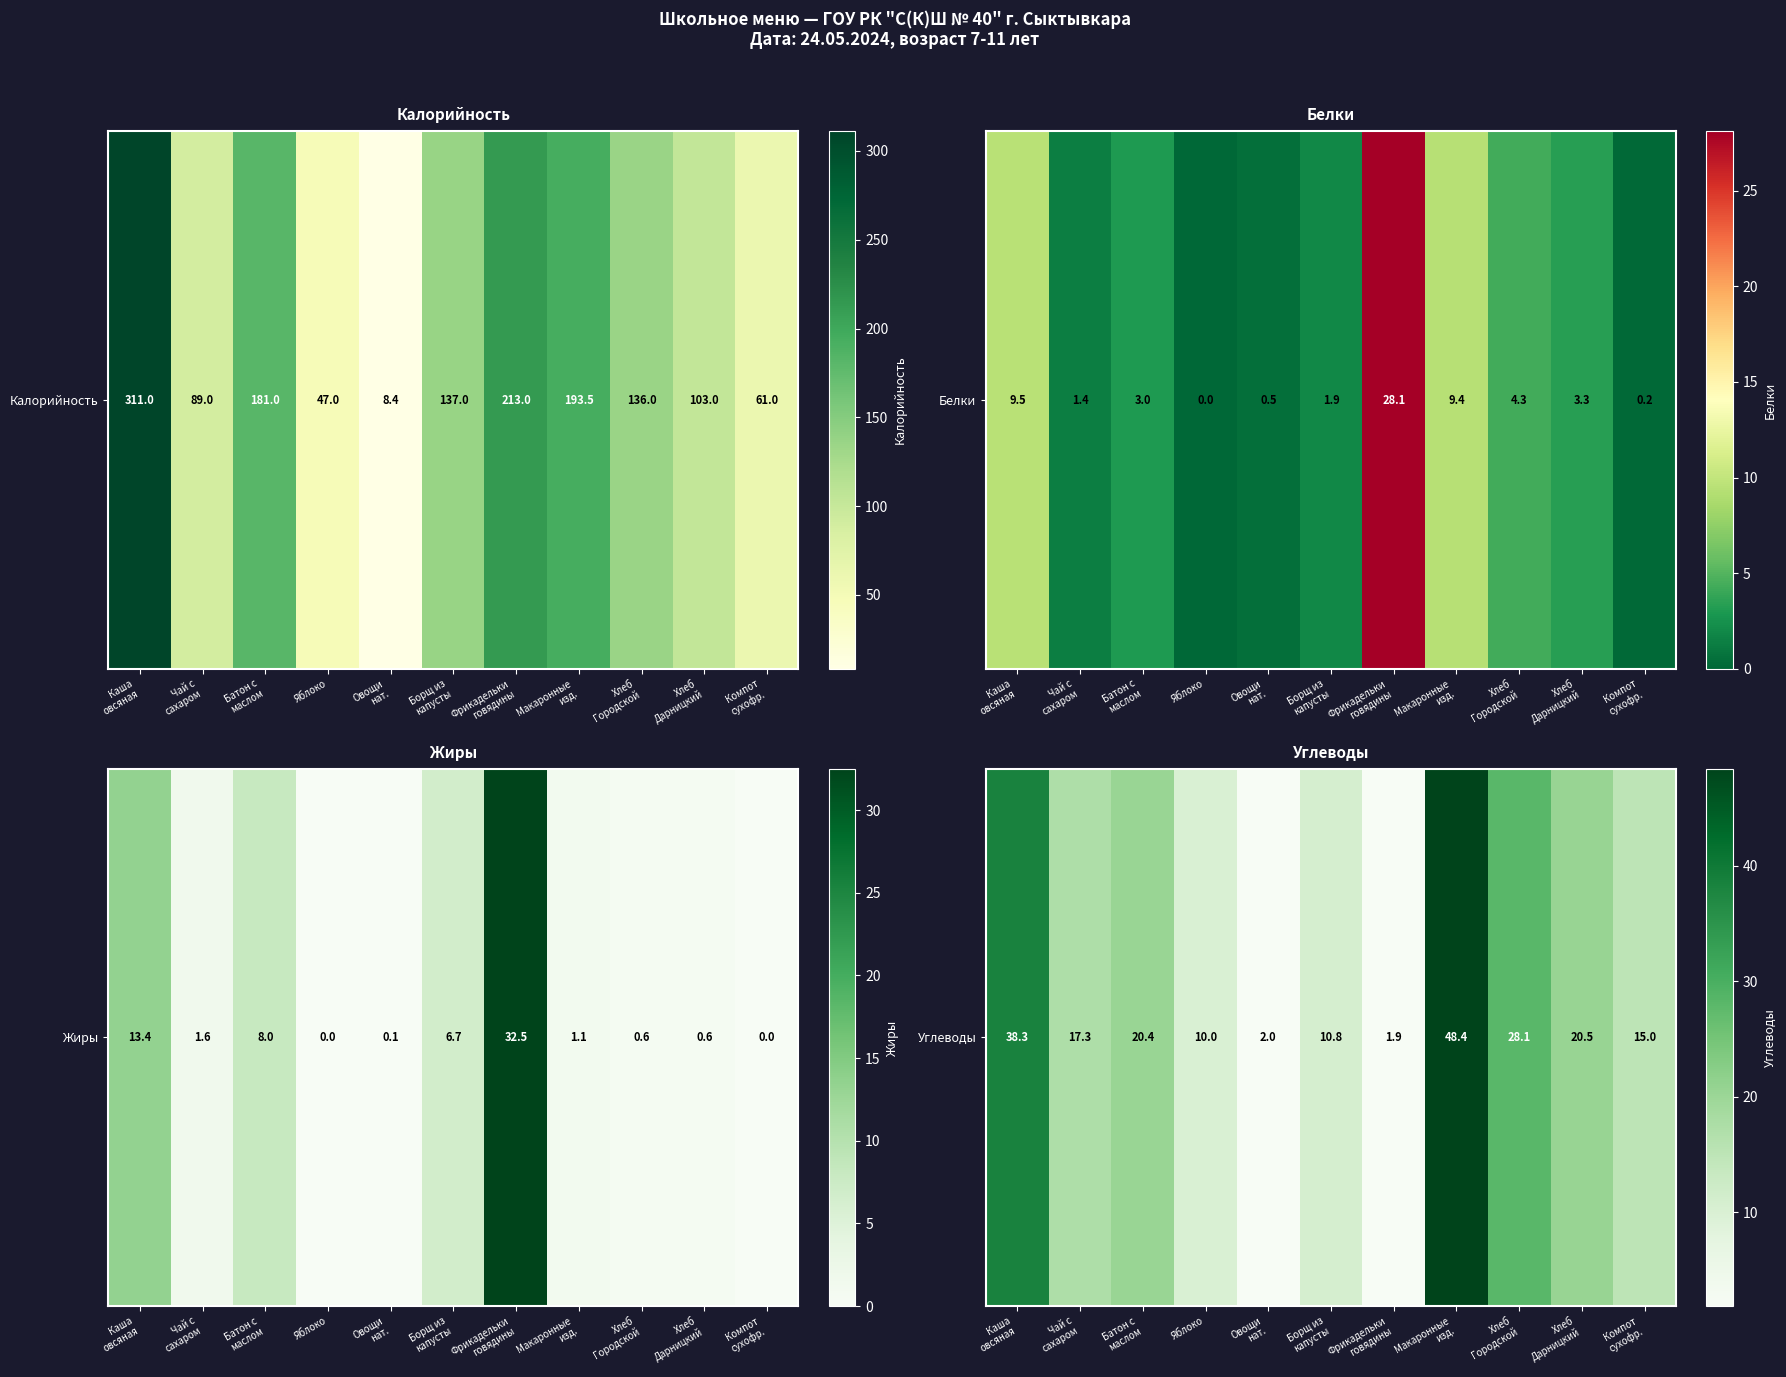

Is it true that the value at Борщ из
капусты is 18.5?

False